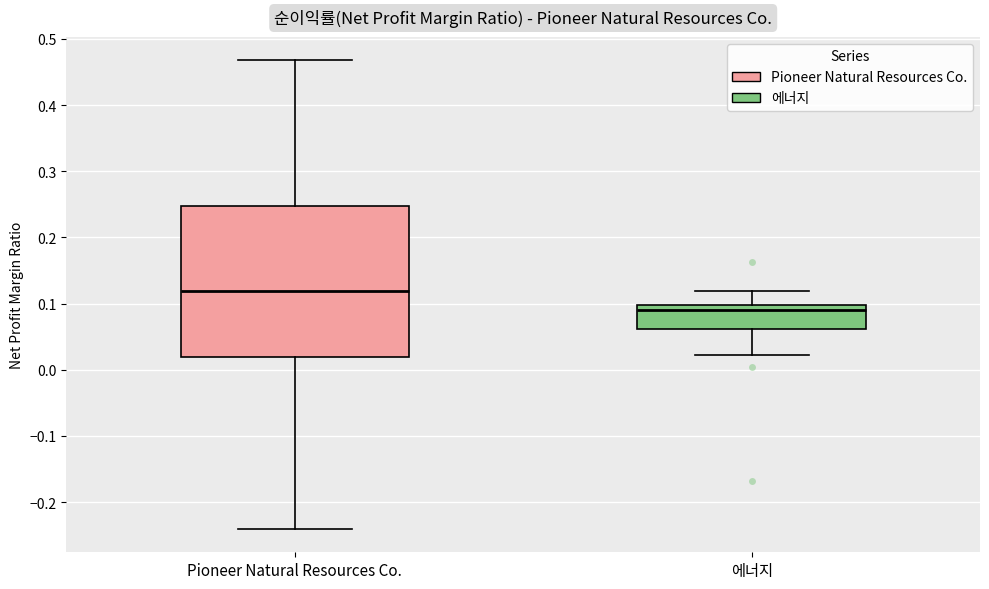

Where is the upper edge of the box for 에너지 on the y-axis? The values are not printed on the chart, so give them approximately, as read against the axis.

0.10